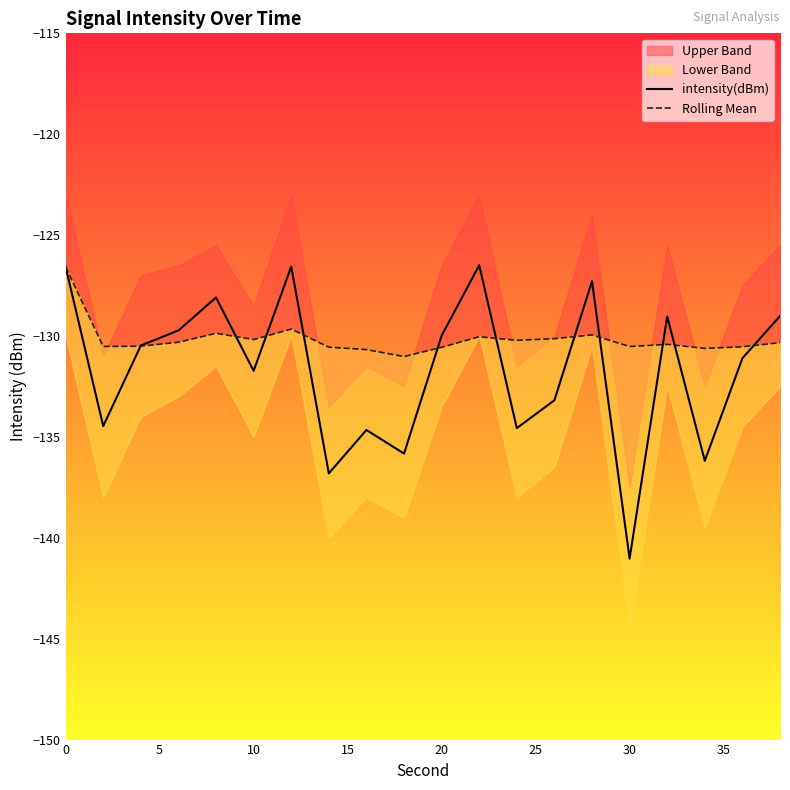

The value of intensity(dBm) at 30 is -141.0. True or false?

True